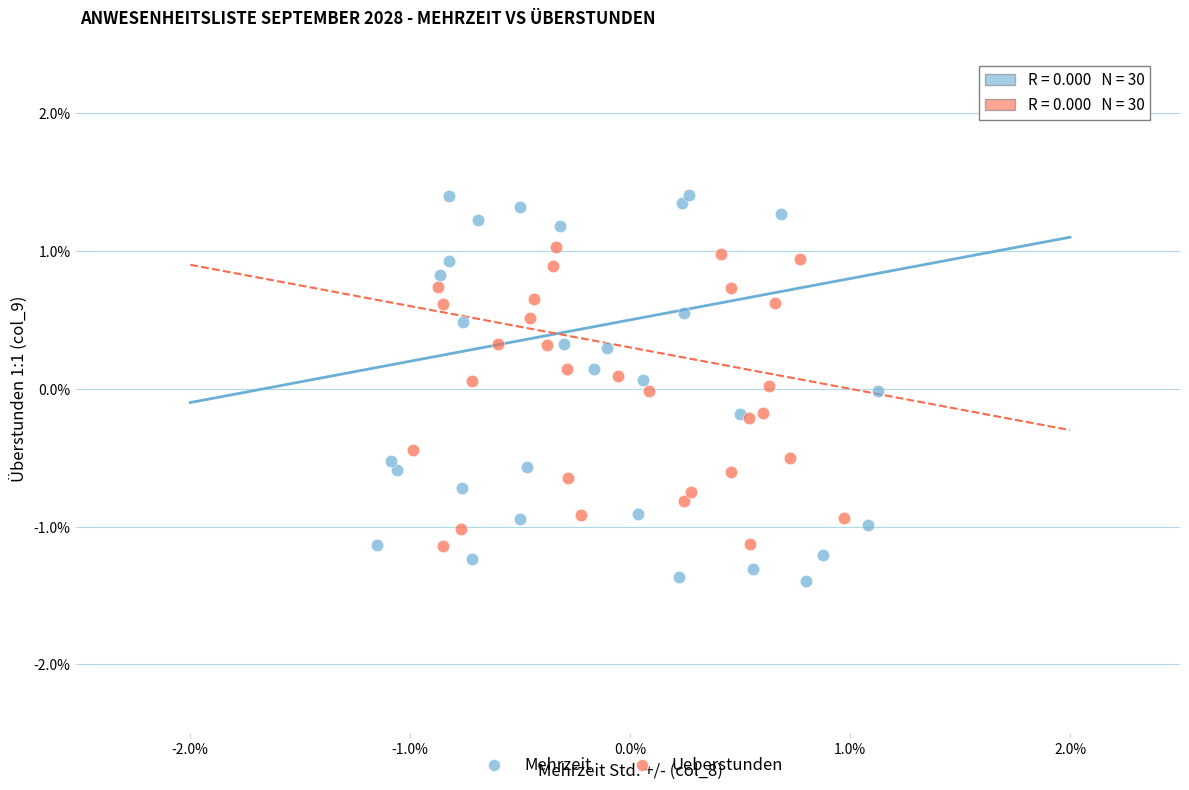

Which series reaches the minimum Y coordinate?

Mehrzeit